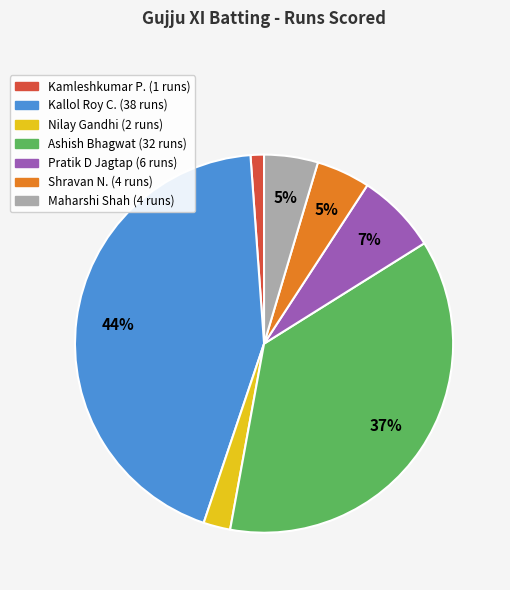

Does any single category account for the majority?

No